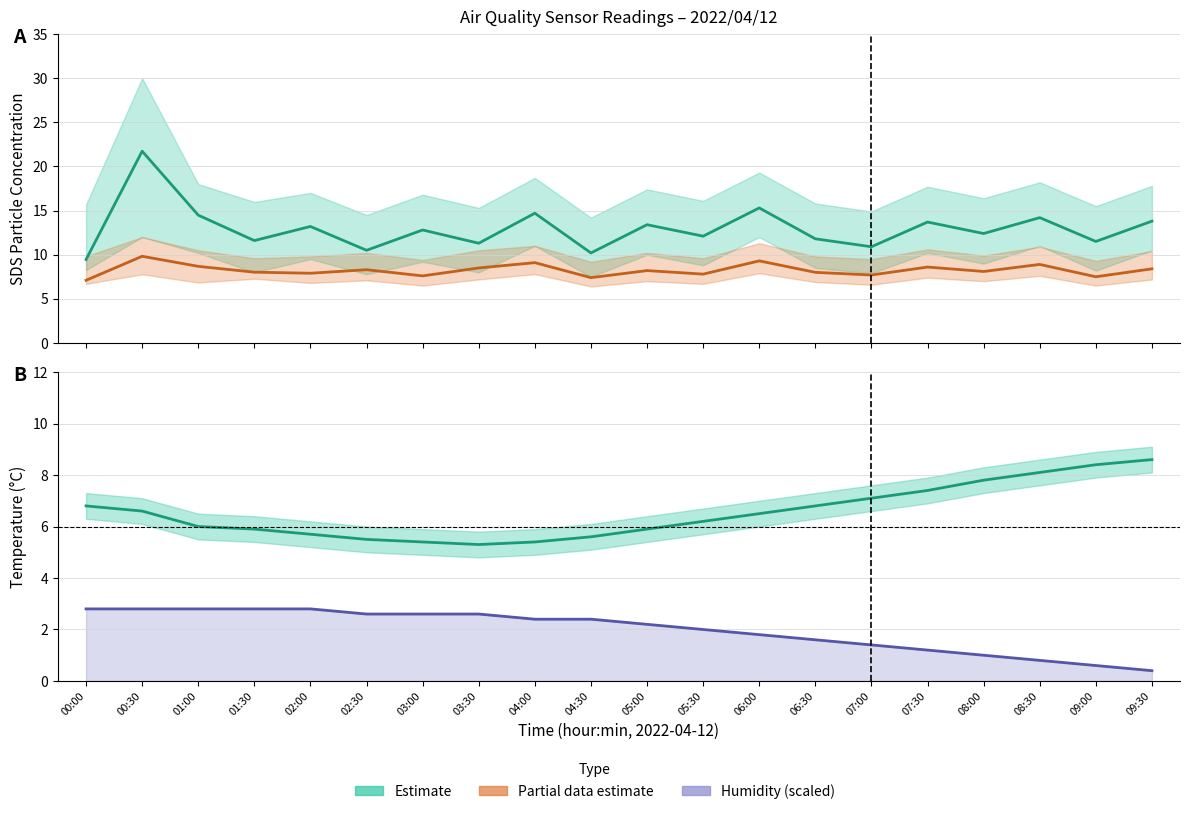

How many values in the SDS_P1 (Estimate) series are below 12?

8